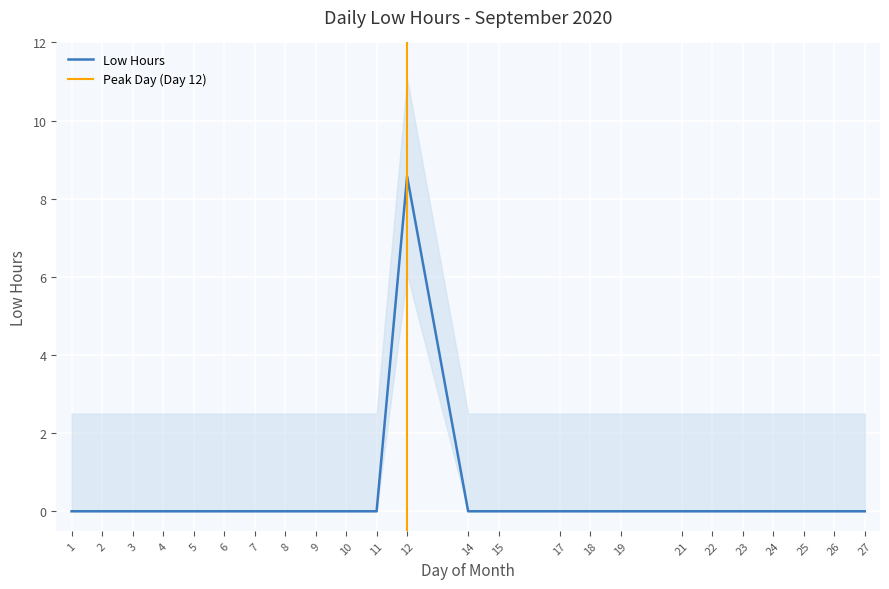

The value at 19 is -3.5. True or false?

False